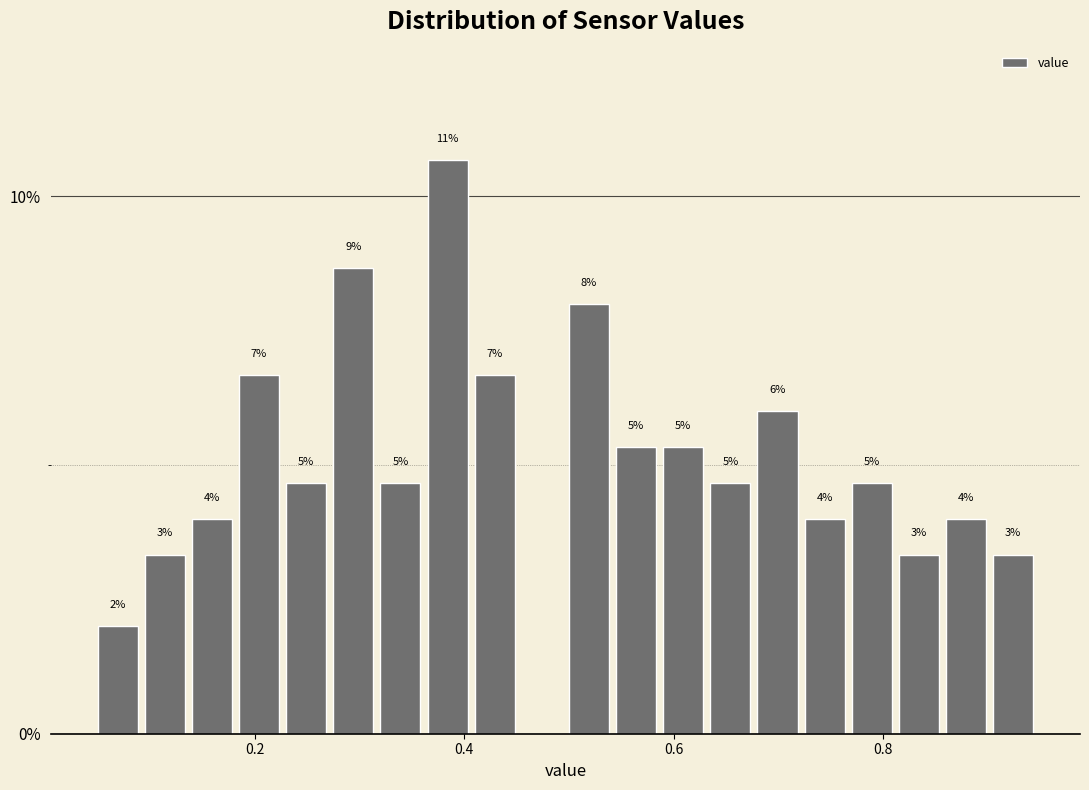

Read against the x-axis, roughly where is the centre of the tallest bar?

0.38